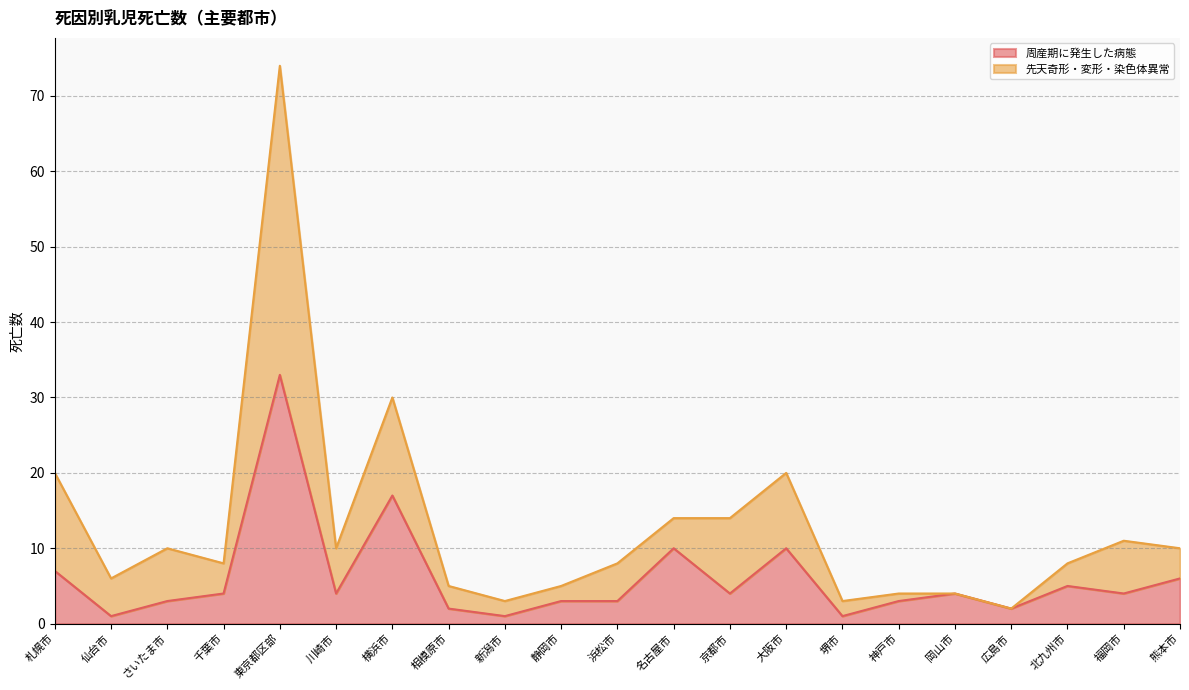

At which category does the chart reach its peak across all series?

東京都区部